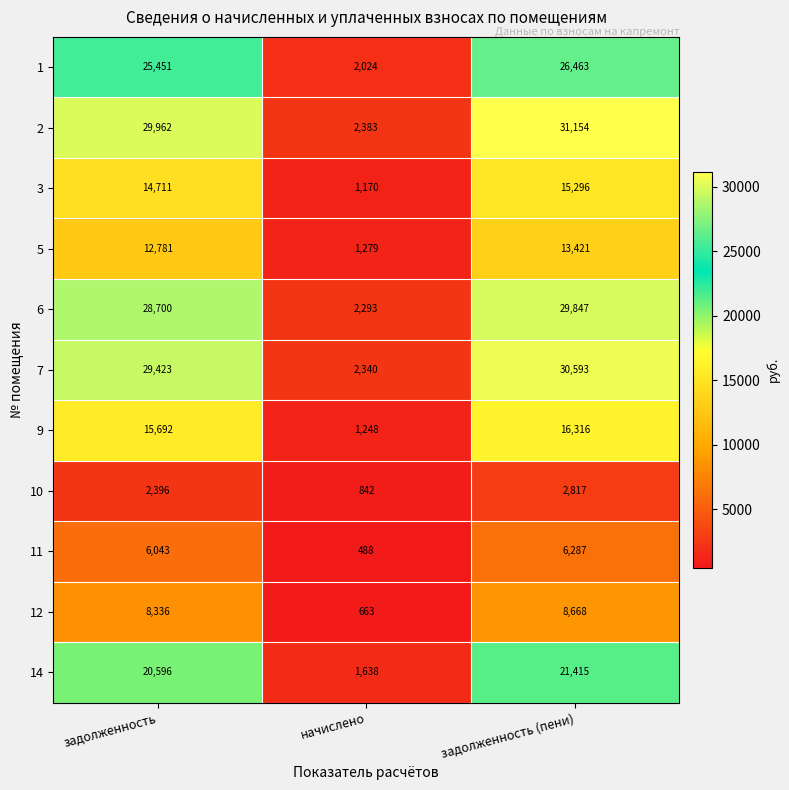

What is the difference between the highest and lowest values at задолженность?

27566